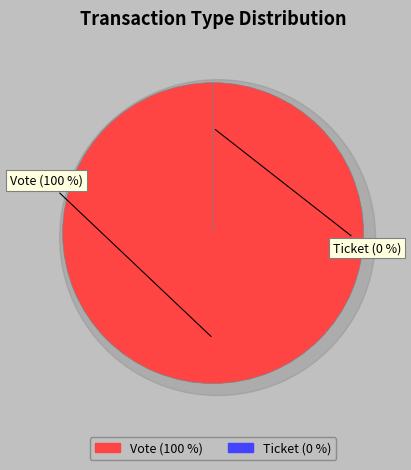

To the nearest percent, what percentage of the pie is Vote?

100%